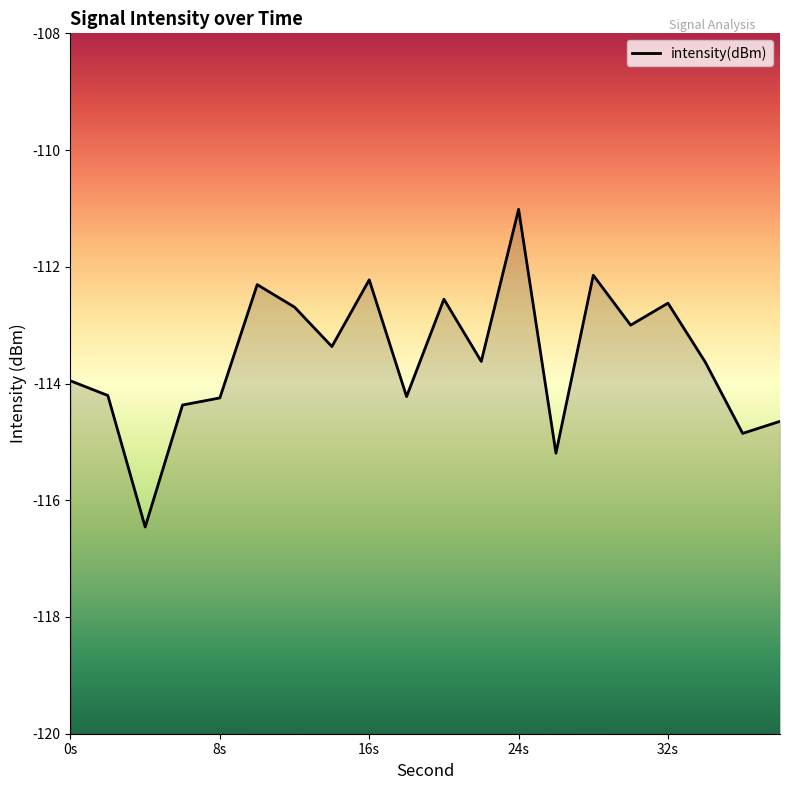

Does the chart display data point markers on the line(s)?

No